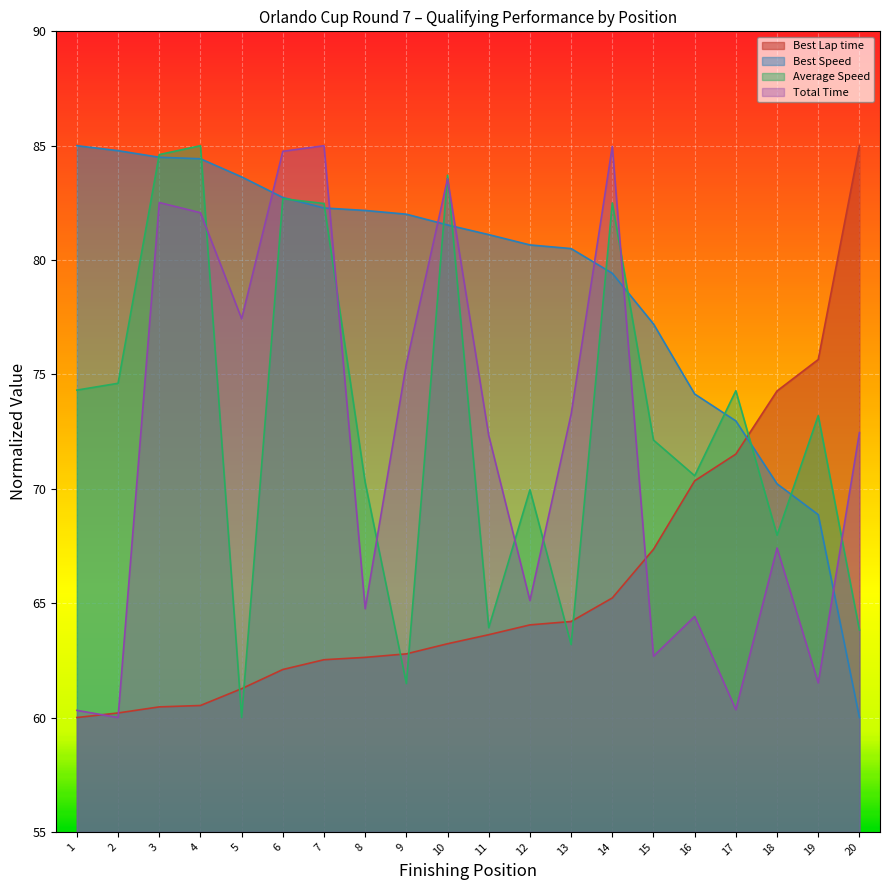

What is the spread (max minus min) of values at 15?

14.5